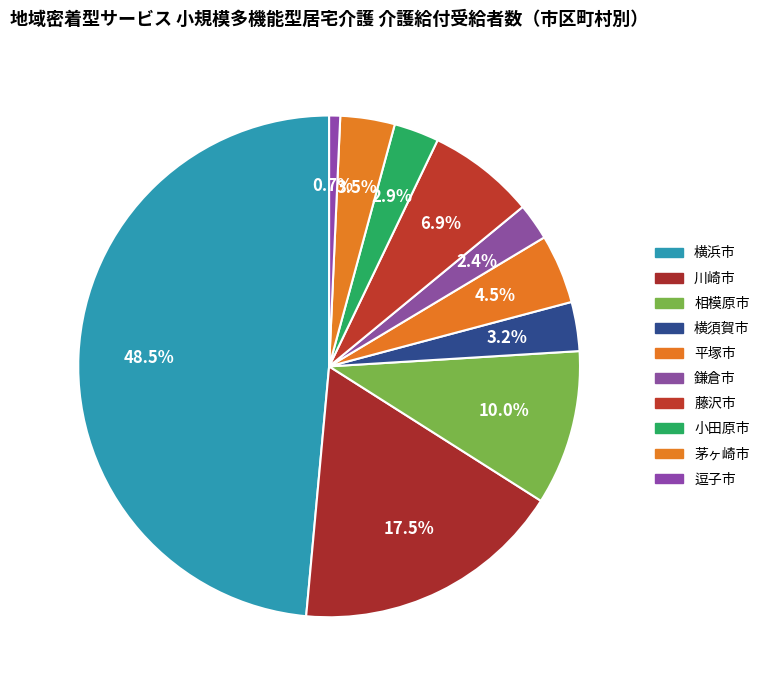

To the nearest percent, what is the combined percentage of 平塚市 and 小田原市?

7%